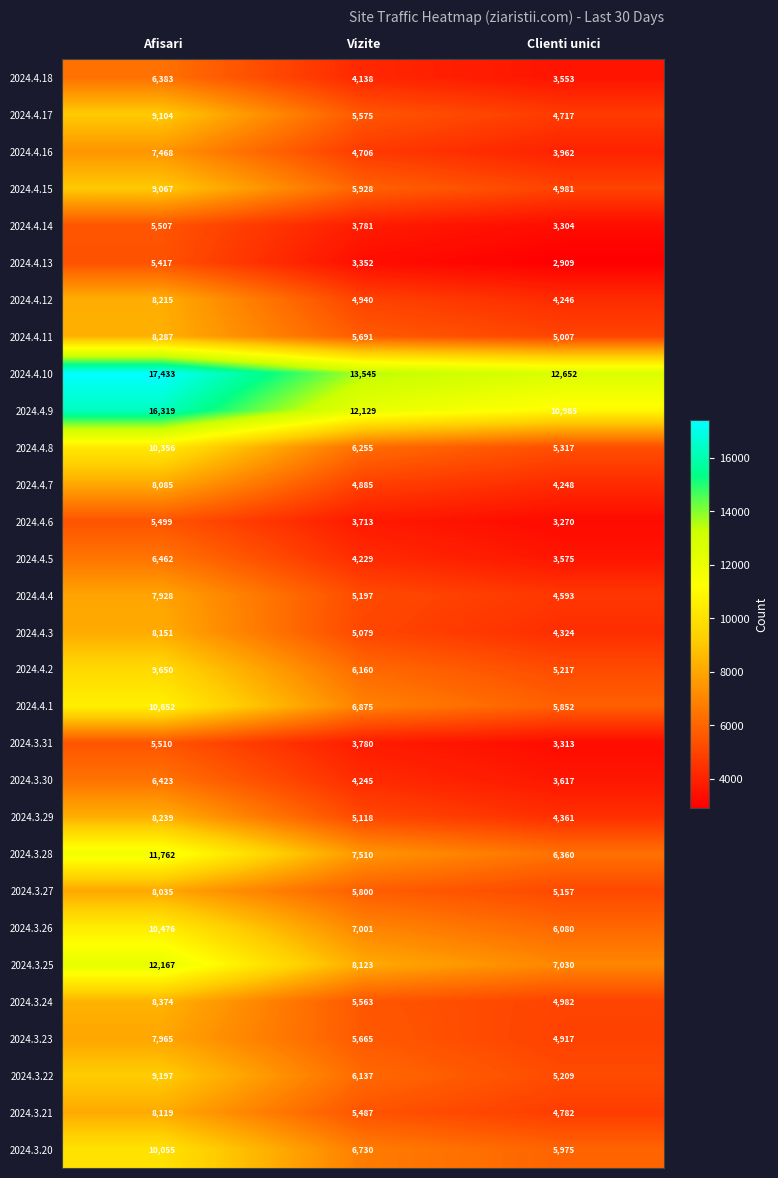

The 2024.3.31 series shows 749 at Clienti unici. True or false?

False